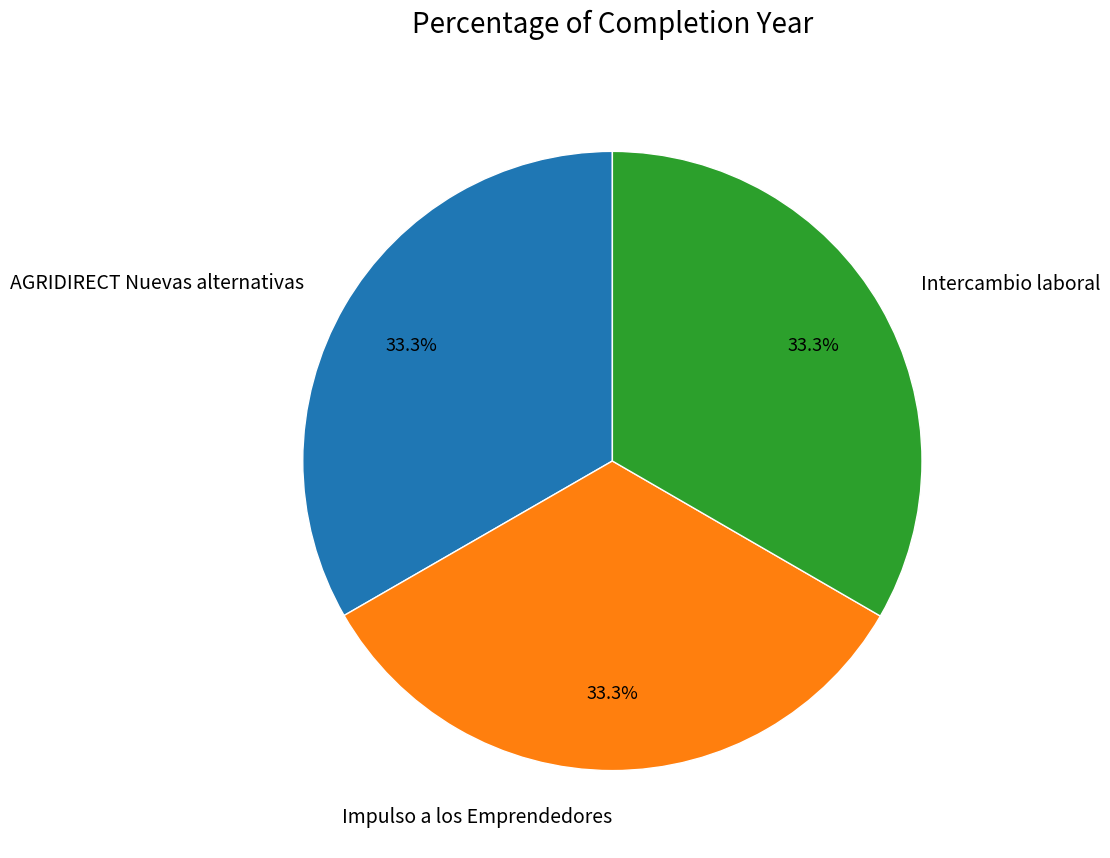

Does AGRIDIRECT Nuevas alternativas represent more than half of the total?

No